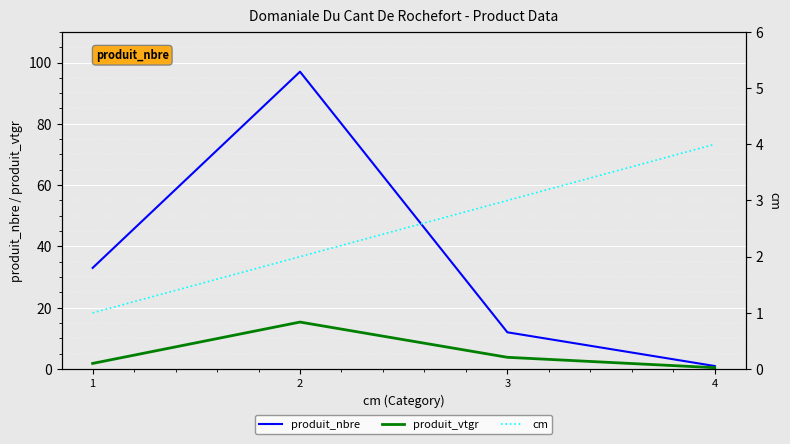

What is the highest value of the produit_nbre series?

97.0